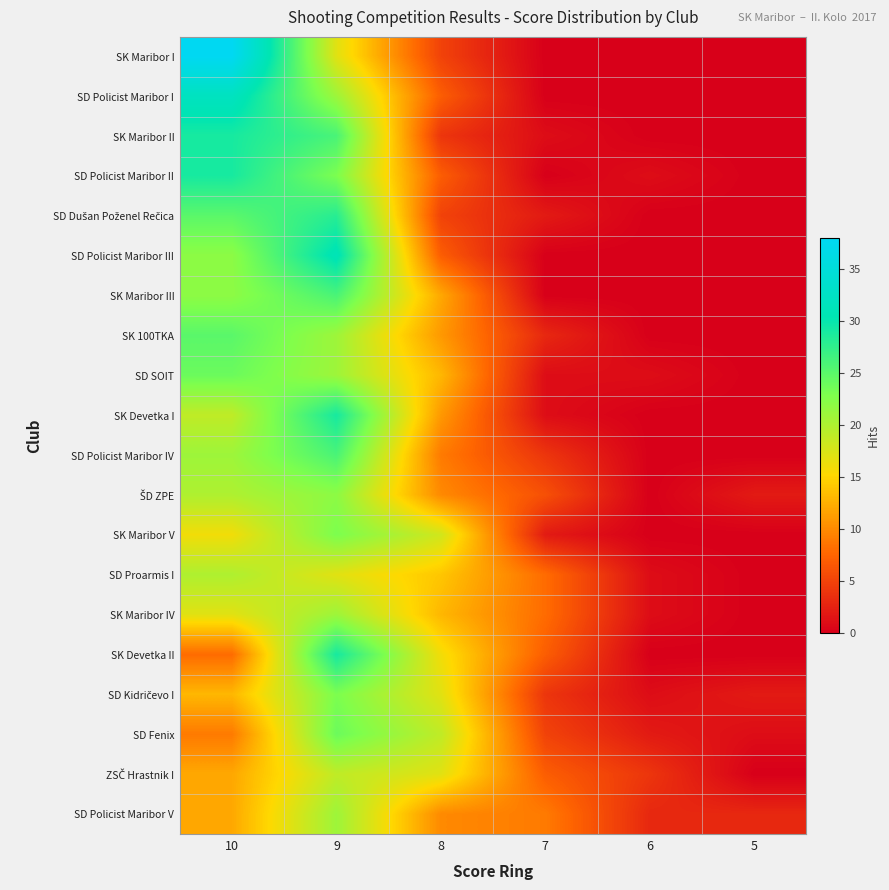

What is the total value across all series at 6?

14